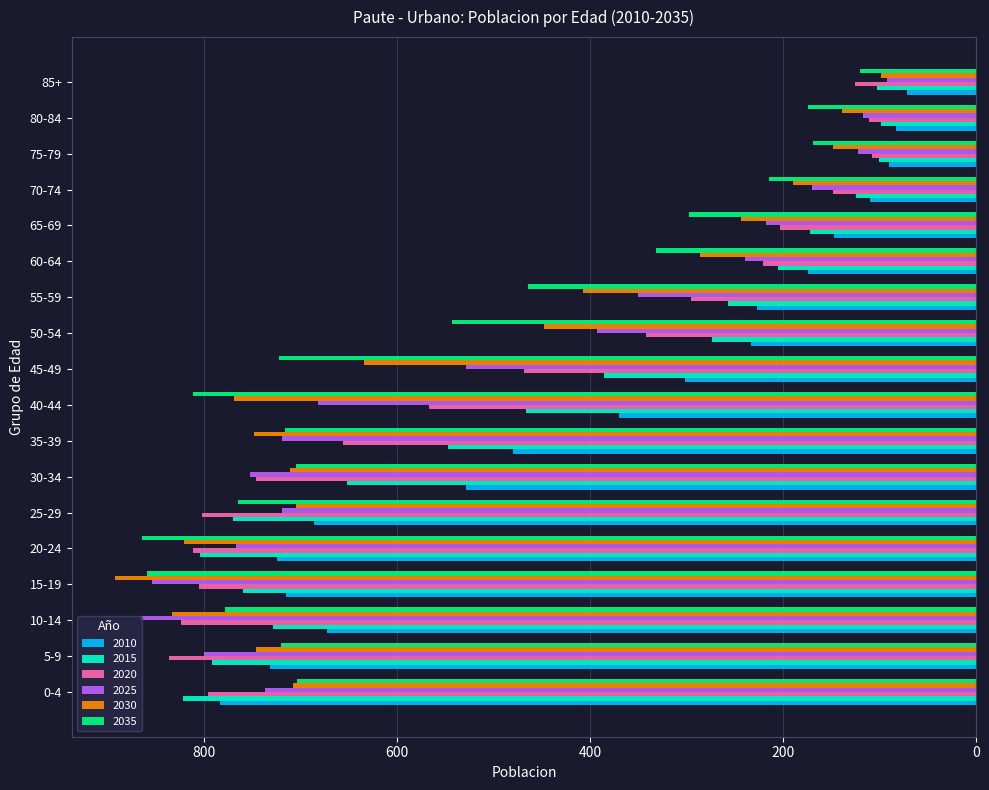

What is the maximum value for 2035?

864